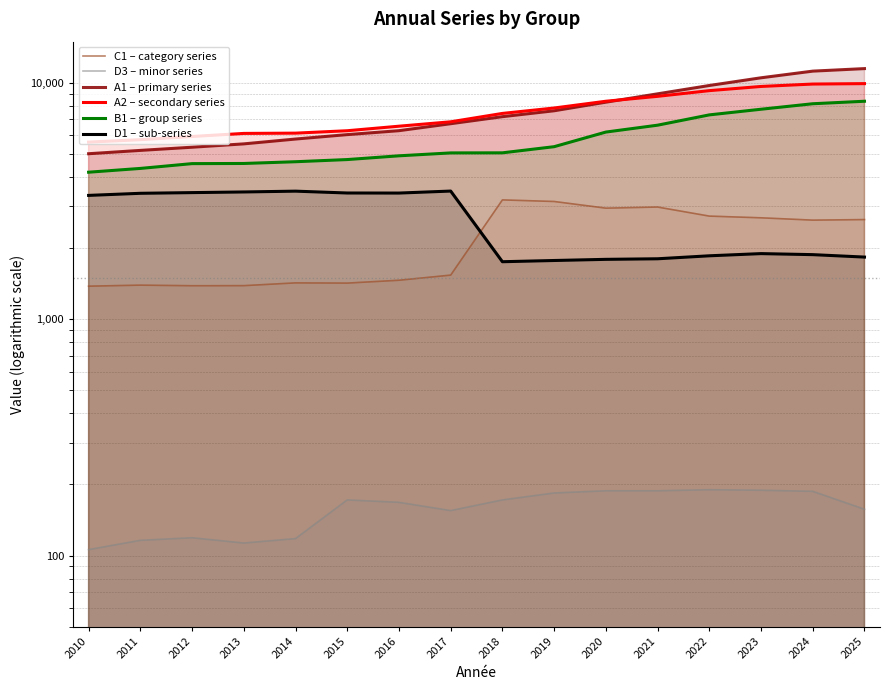

What is the total value across all series at 2012?

20763